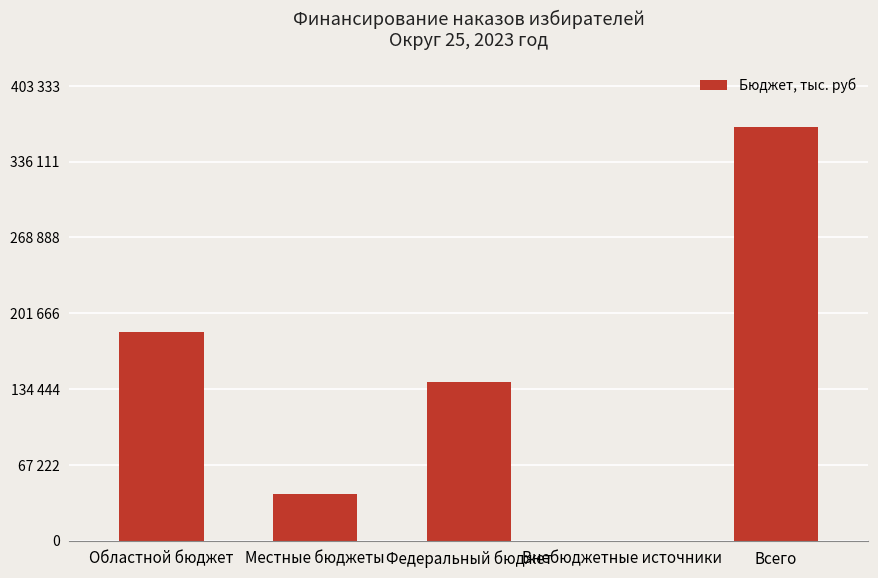

True or false: the data shows 14434.7 at Местные бюджеты.

False